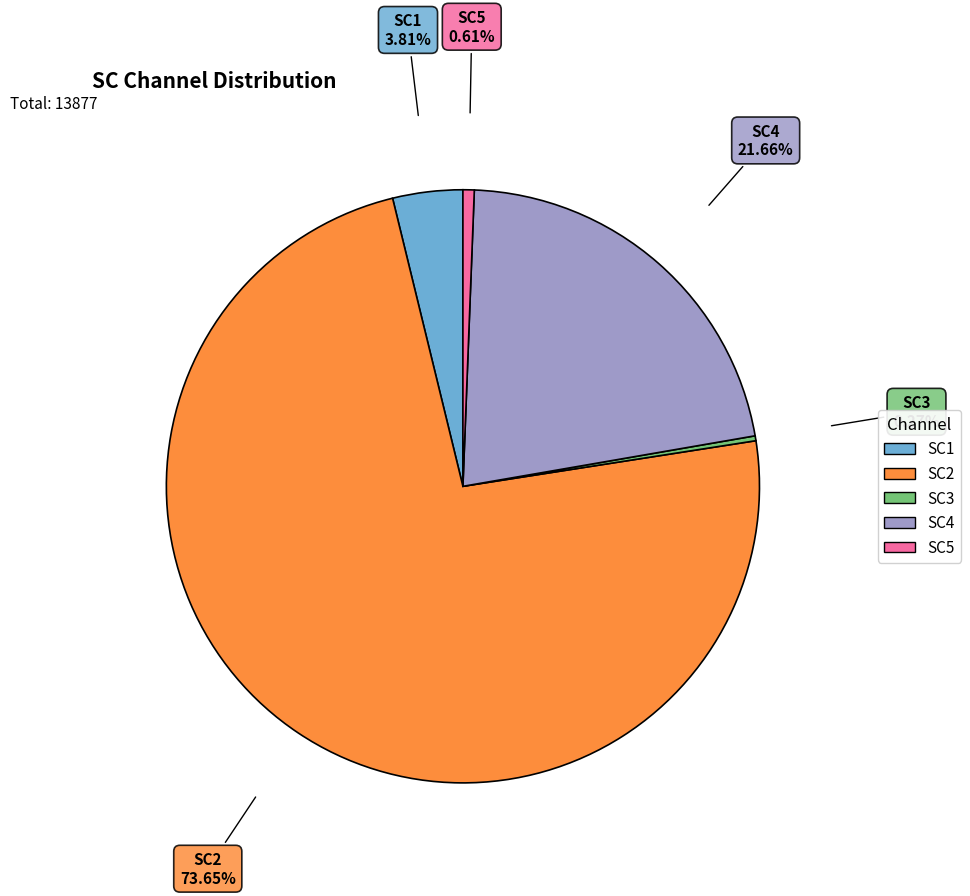

Which has a higher value, SC1 or SC2?

SC2